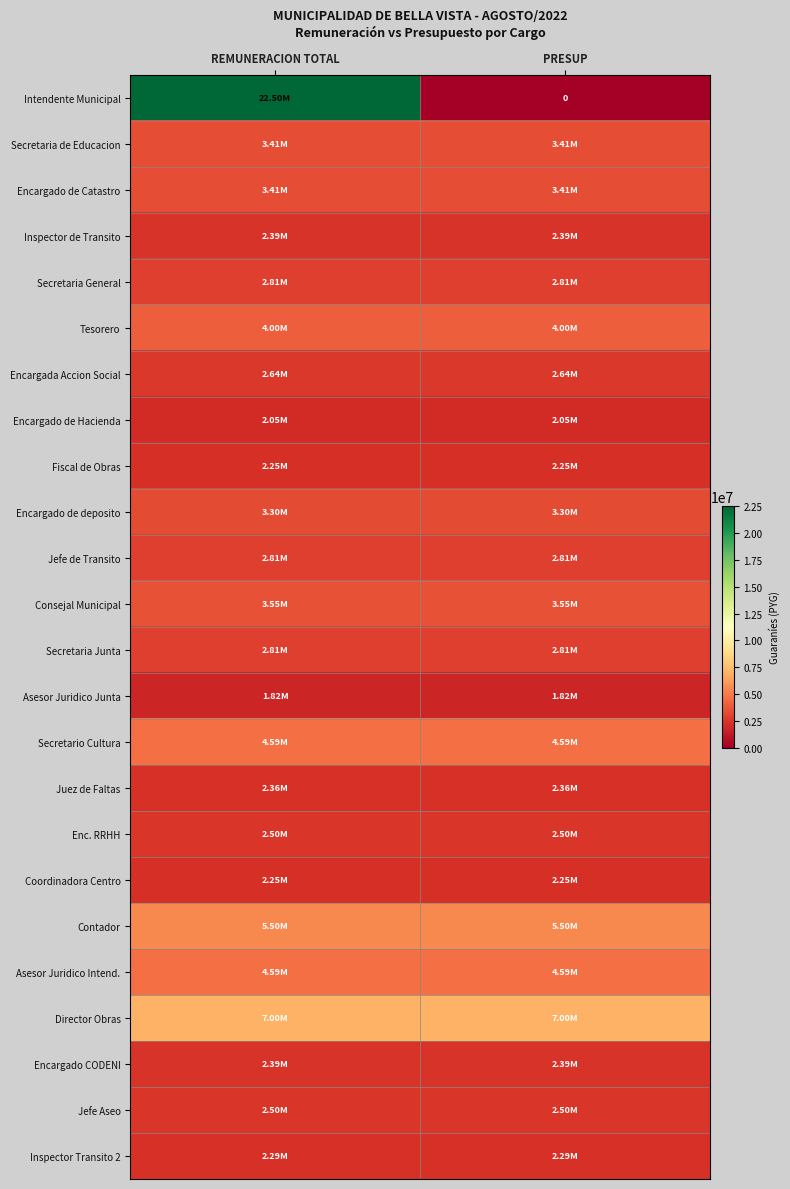

Which series has the largest total across all categories?

Intendente Municipal